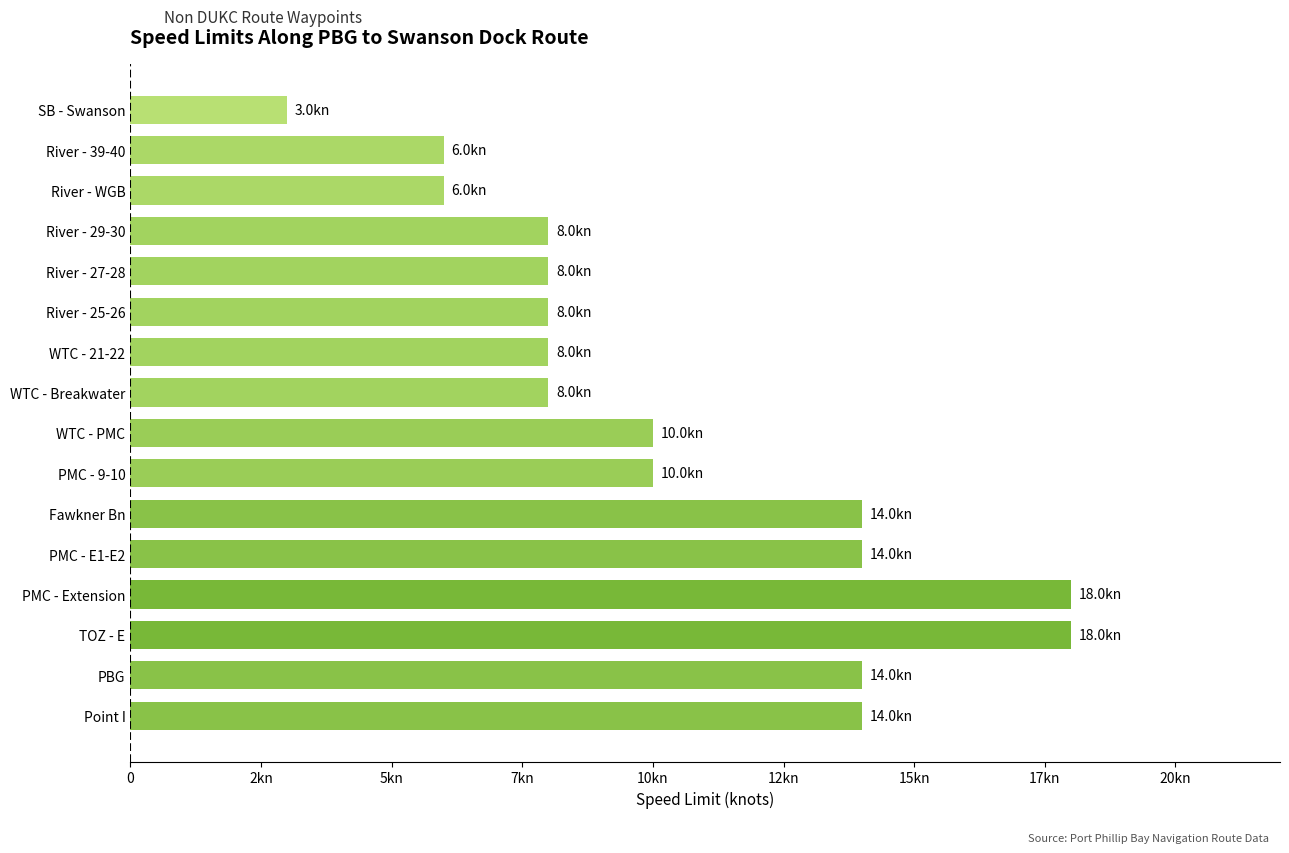

Is it true that the value at WTC - 21-22 is 5?

False